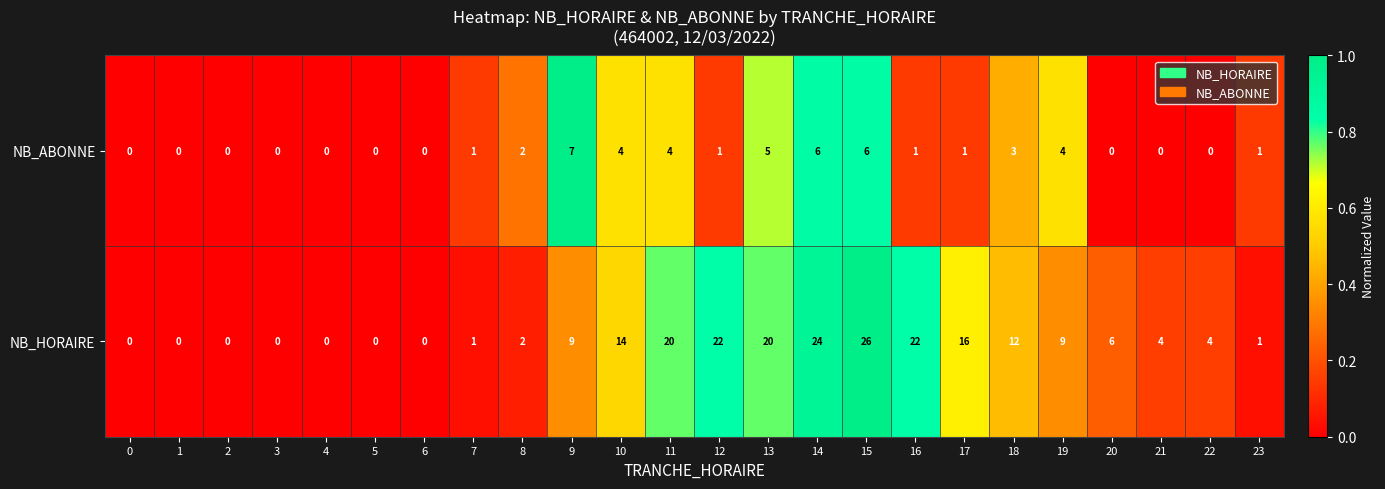

What is the difference between the second highest and second lowest values in the NB_HORAIRE series?

24